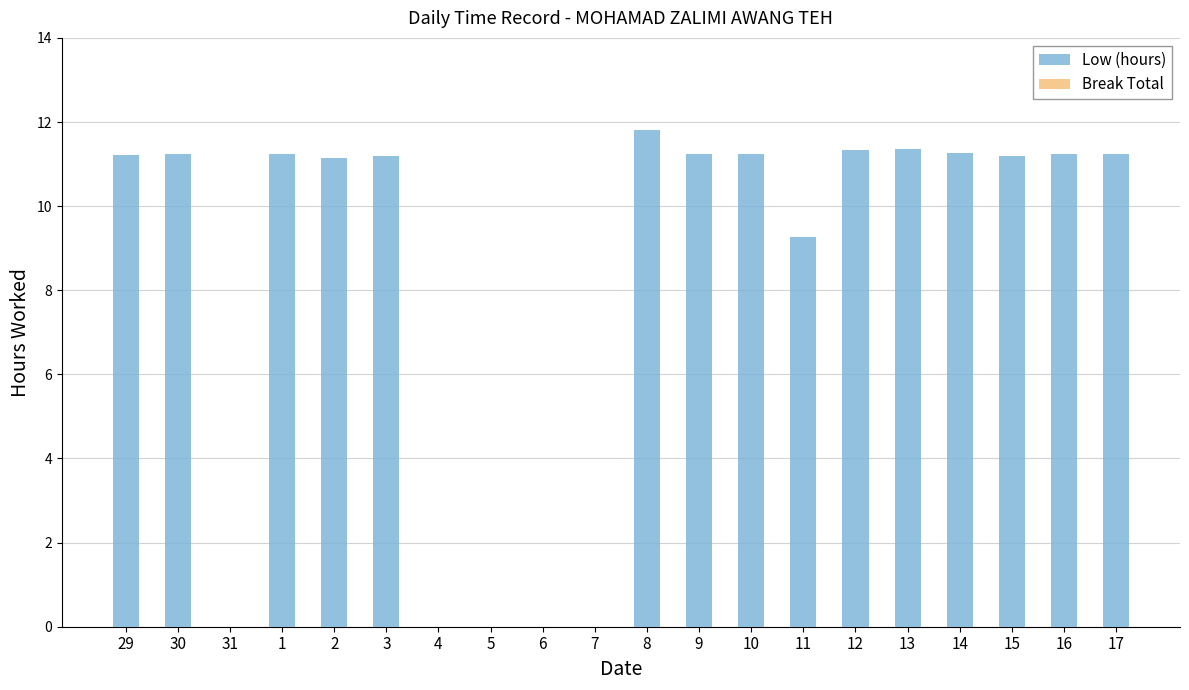

The value at 15 is 11.2. True or false?

True